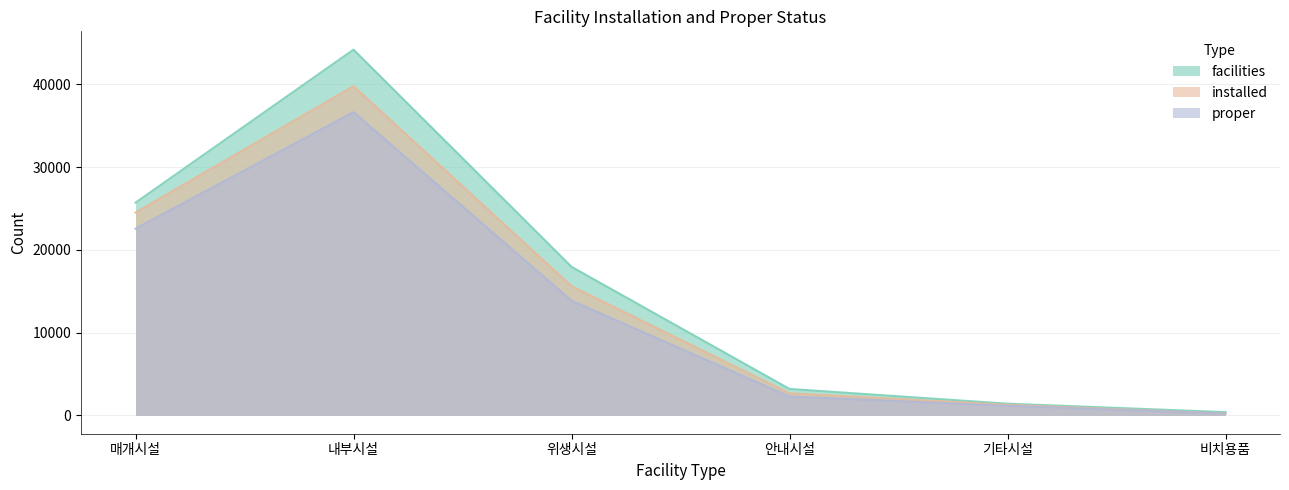

What is the average value of the proper series?

12793